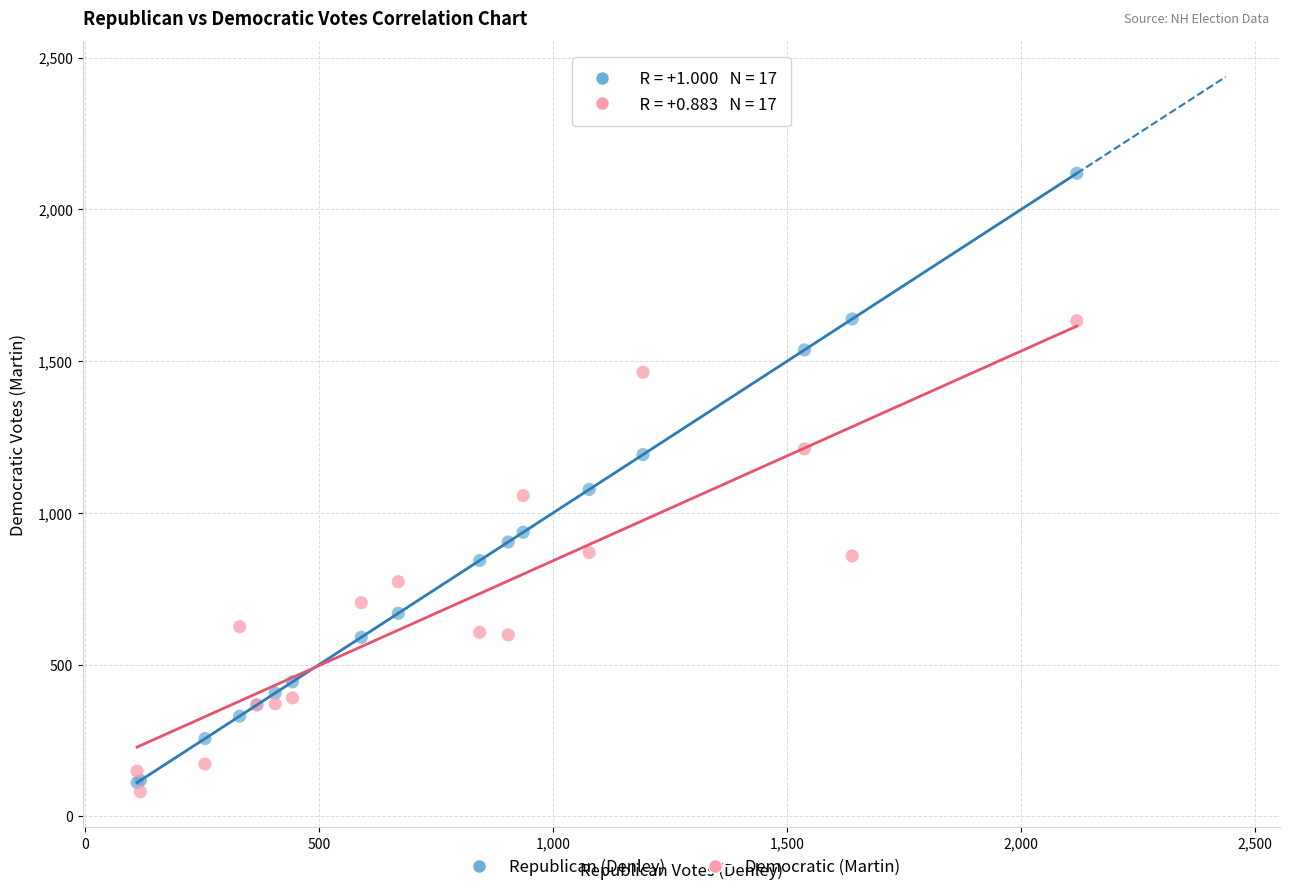

Which series contains the highest Y value?

Republican (Denley)